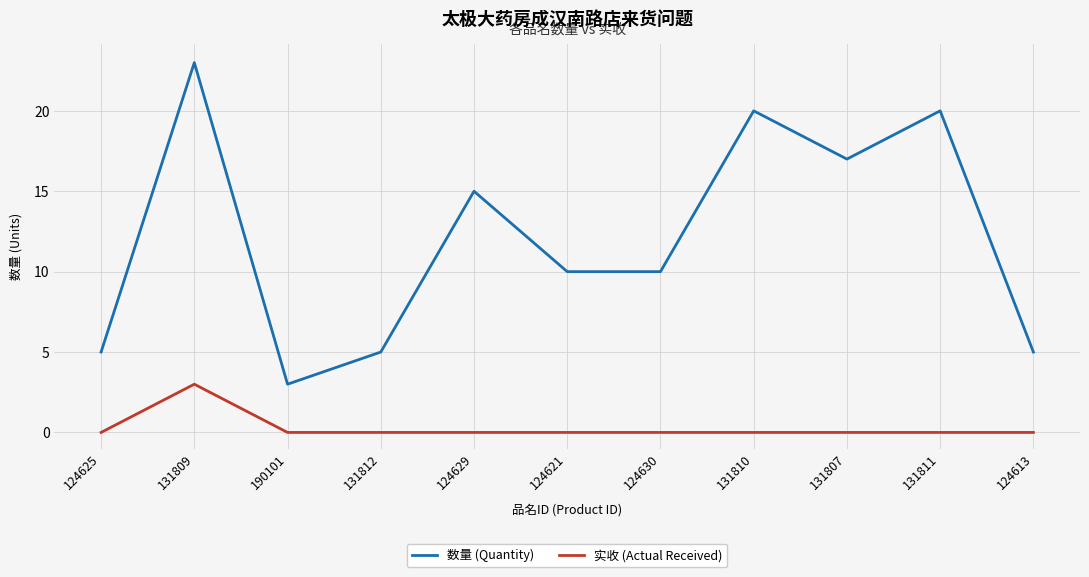

Does the chart have visible grid lines?

Yes